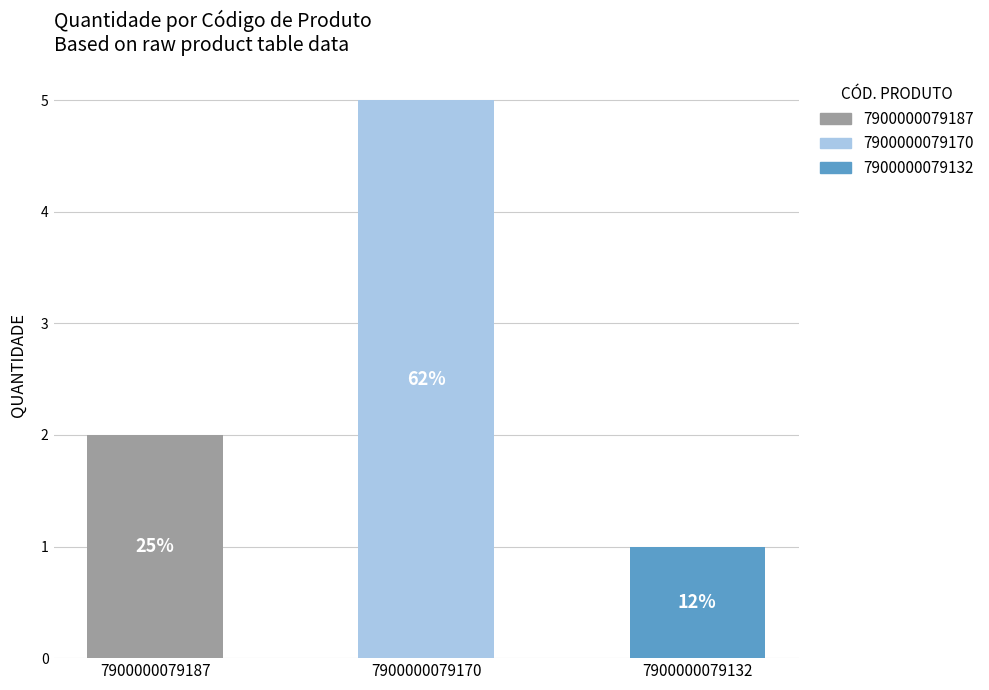

At which label does the data first exceed 2?

7900000079170